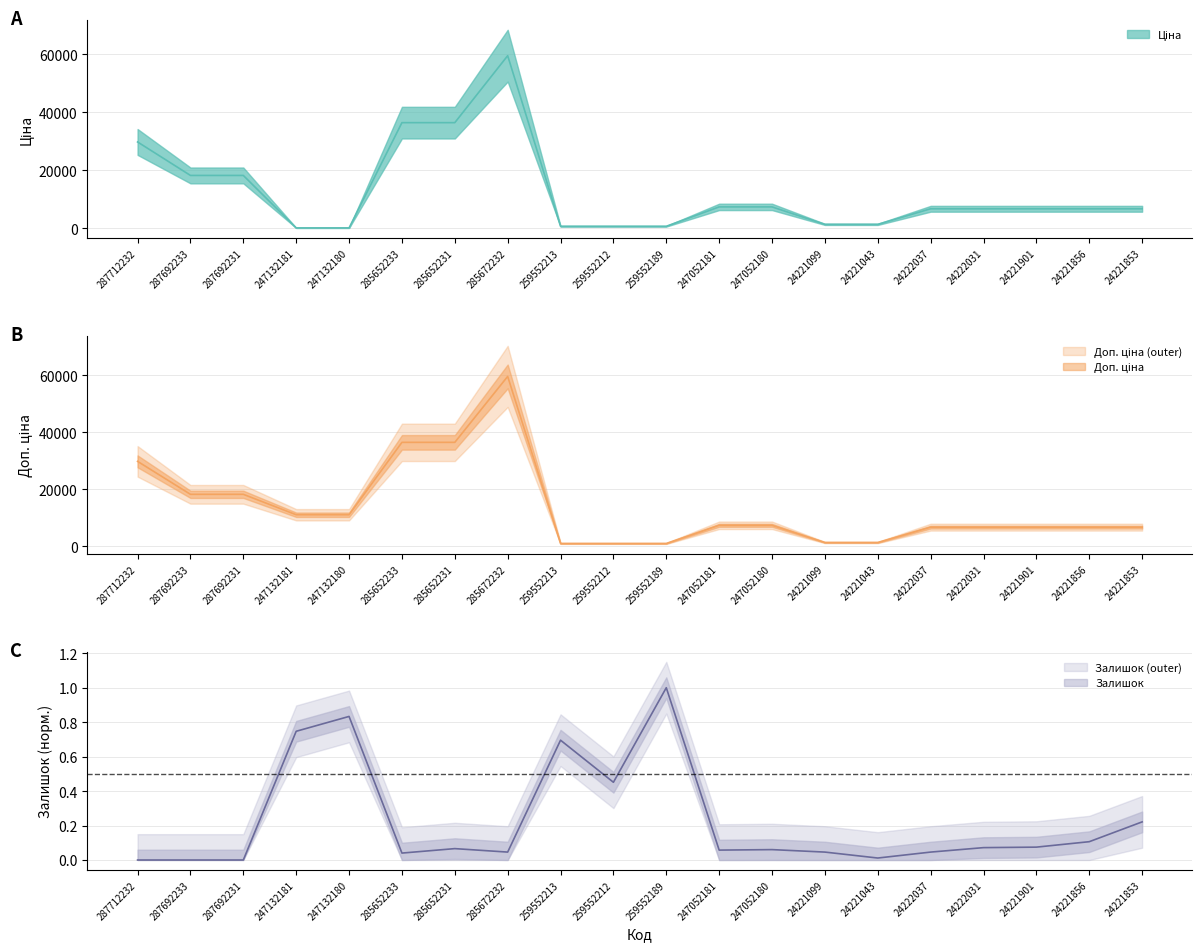

Does the chart display data point markers on the line(s)?

No